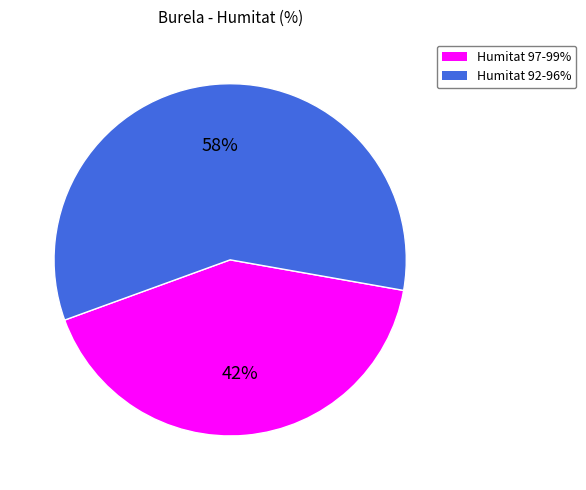

Does any single category account for the majority?

Yes